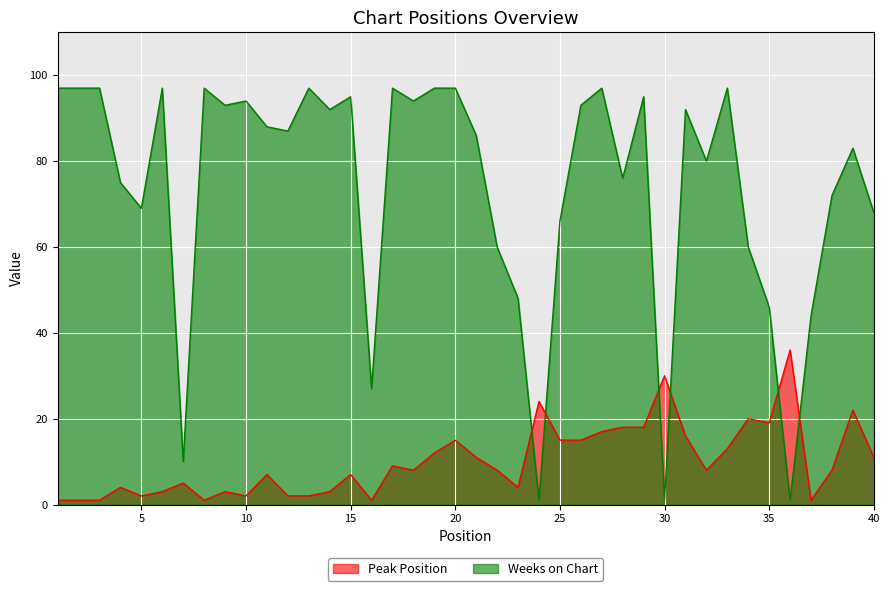

Reading left to right, extract all data points from this chart.

Peak Position: 1	1	1	4	2	3	5	1	3	2	7	2	2	3	7	1	9	8	12	15	11	8	4	24	15	15	17	18	18	30	16	8	13	20	19	36	1	8	22	11
Weeks on Chart: 97	97	97	75	69	97	10	97	93	94	88	87	97	92	95	27	97	94	97	97	86	60	48	1	66	93	97	76	95	1	92	80	97	60	46	1	44	72	83	68